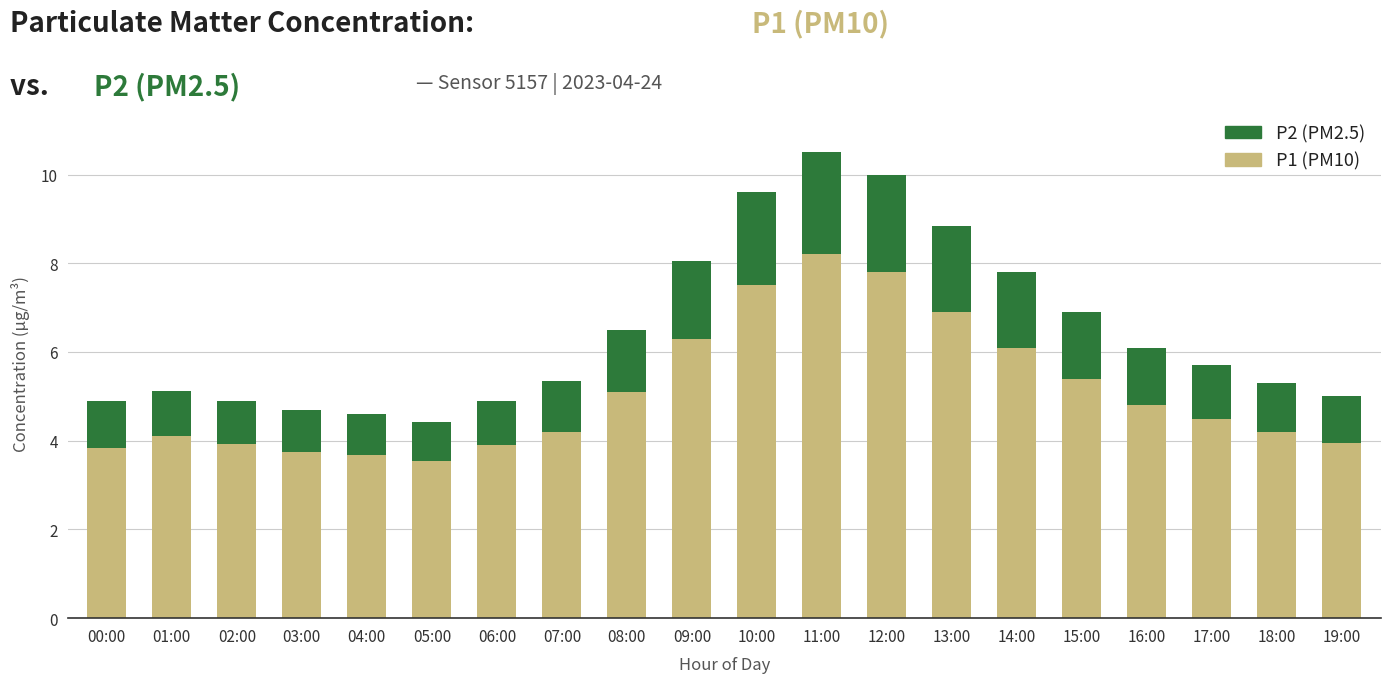

What is the sum of the P1 (PM10) values at 15:00 and 06:00?

9.3